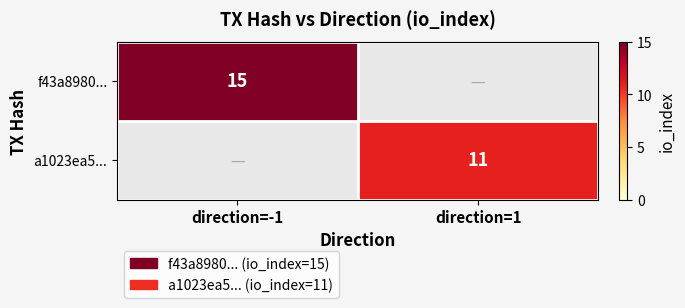

How many categories are shown in the chart?

2